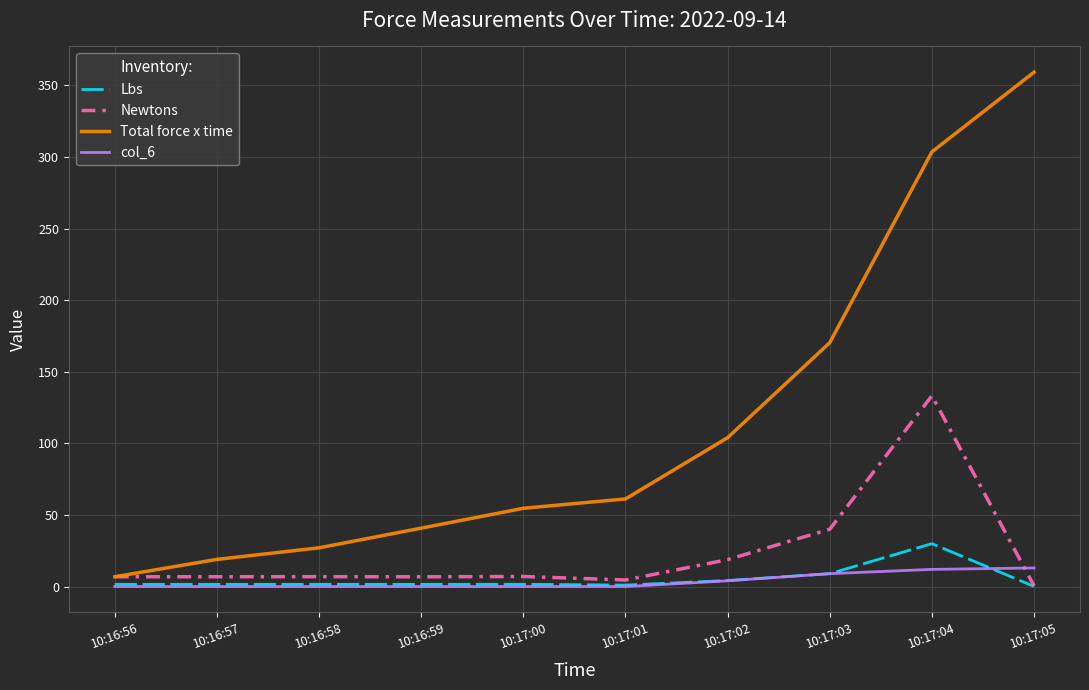

Is the value of Total force x time at 10:16:58 greater than the value of Lbs at 10:17:01?

Yes